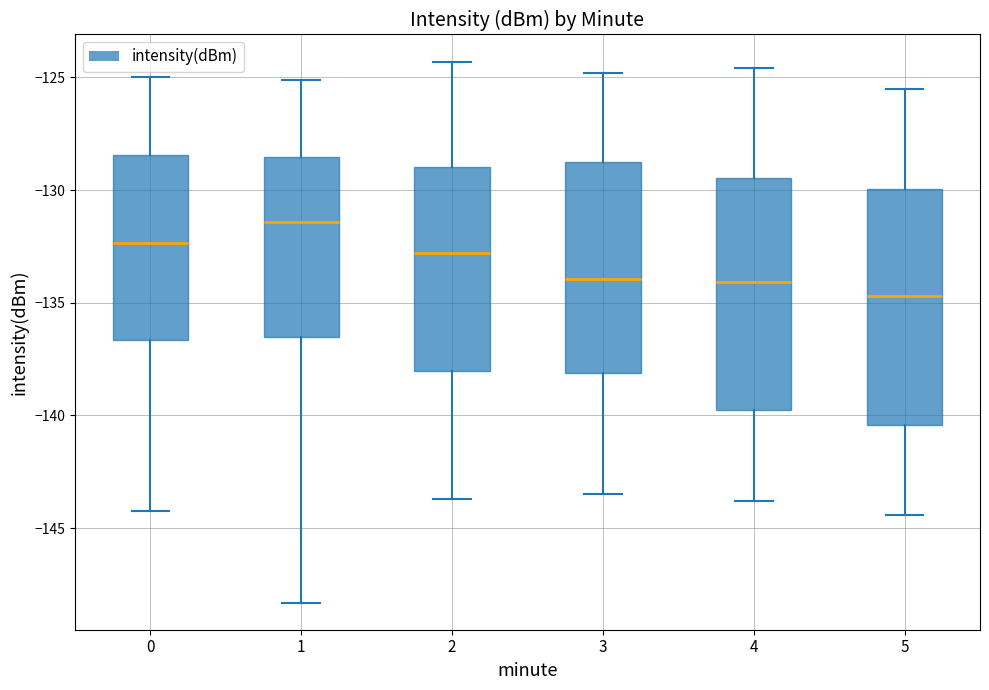

Which box's median line is the lowest?

5